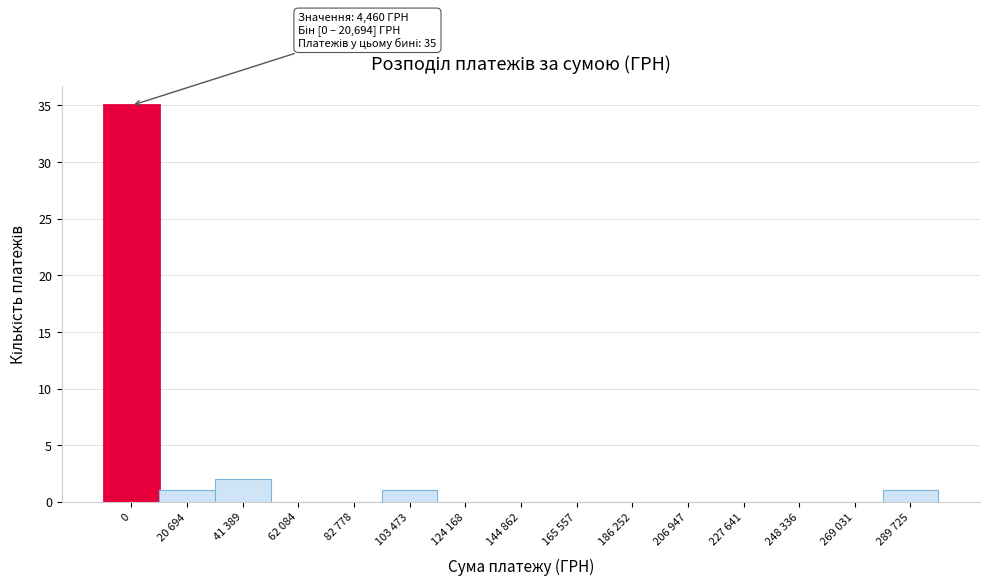

Reading left to right, extract all data points from this chart.

0=35	20 694=1	41 389=2	62 084=0	82 778=0	103 473=1	124 168=0	144 862=0	165 557=0	186 252=0	206 947=0	227 641=0	248 336=0	269 031=0	289 725=1